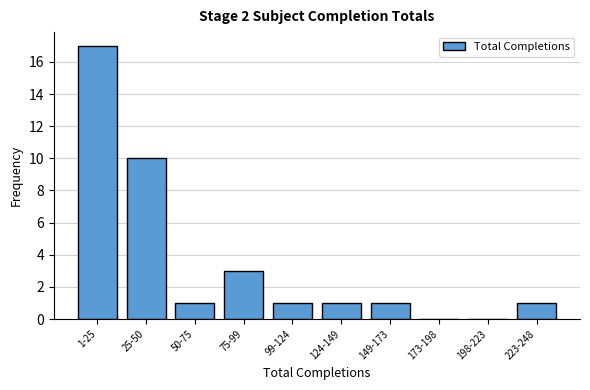

Reading left to right, list all the values displayed in this chart.

1-25=17	25-50=10	50-75=1	75-99=3	99-124=1	124-149=1	149-173=1	173-198=0	198-223=0	223-248=1